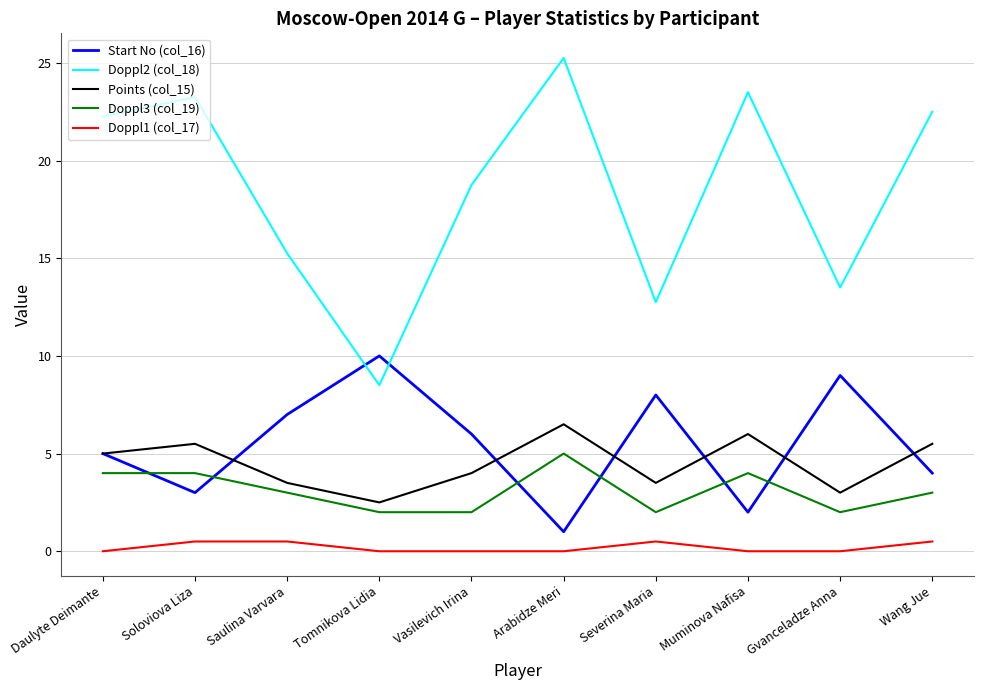

Is this an area chart (filled region under the line)?

No